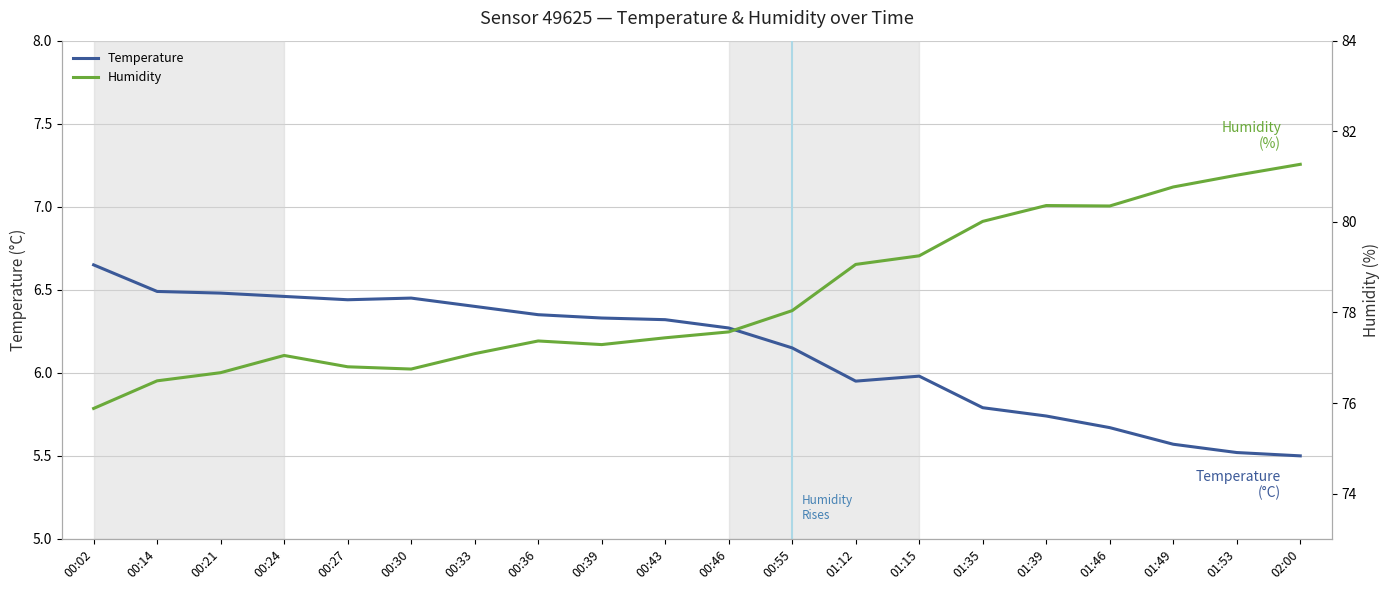

Reading left to right, what are all the values shown in this chart?

Temperature: 00:02=6.7	00:14=6.5	00:21=6.5	00:24=6.5	00:27=6.4	00:30=6.5	00:33=6.4	00:36=6.3	00:39=6.3	00:43=6.3	00:46=6.3	00:55=6.2	01:12=6.0	01:15=6.0	01:35=5.8	01:39=5.7	01:46=5.7	01:49=5.6	01:53=5.5	02:00=5.5
Humidity: 00:02=75.9	00:14=76.5	00:21=76.7	00:24=77.0	00:27=76.8	00:30=76.8	00:33=77.1	00:36=77.4	00:39=77.3	00:43=77.4	00:46=77.6	00:55=78.0	01:12=79.1	01:15=79.2	01:35=80.0	01:39=80.4	01:46=80.3	01:49=80.8	01:53=81.0	02:00=81.3